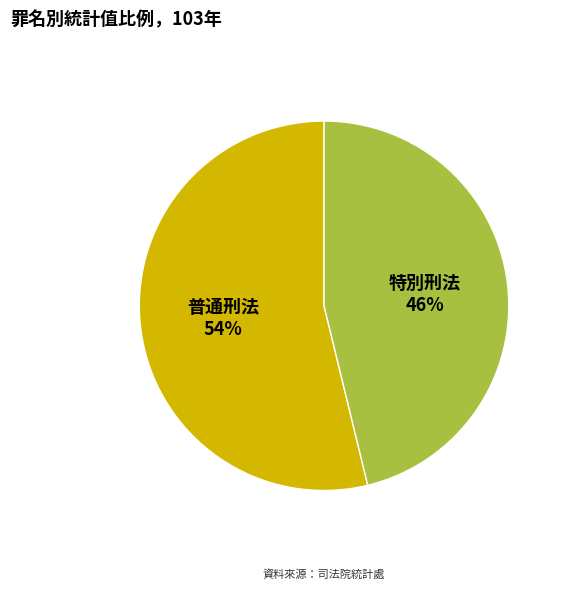

Combined, do 特別刑法 and 普通刑法 account for over 50%?

Yes